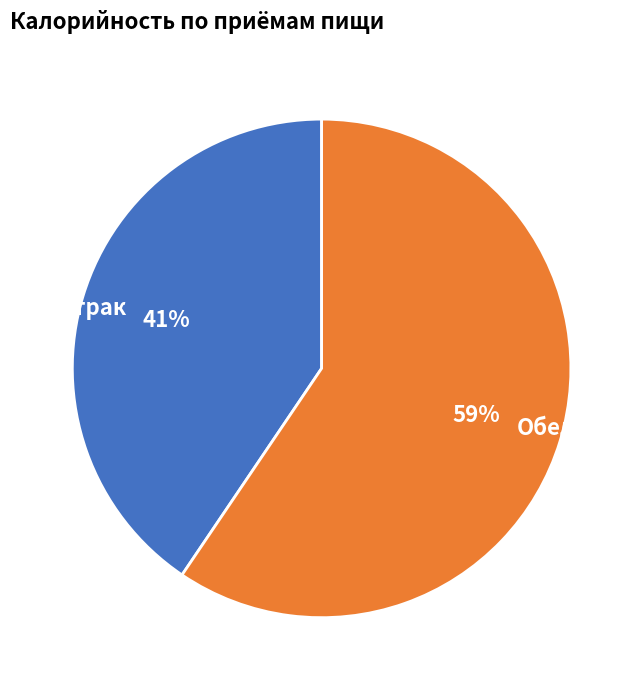

Which slice is the largest?

Обед